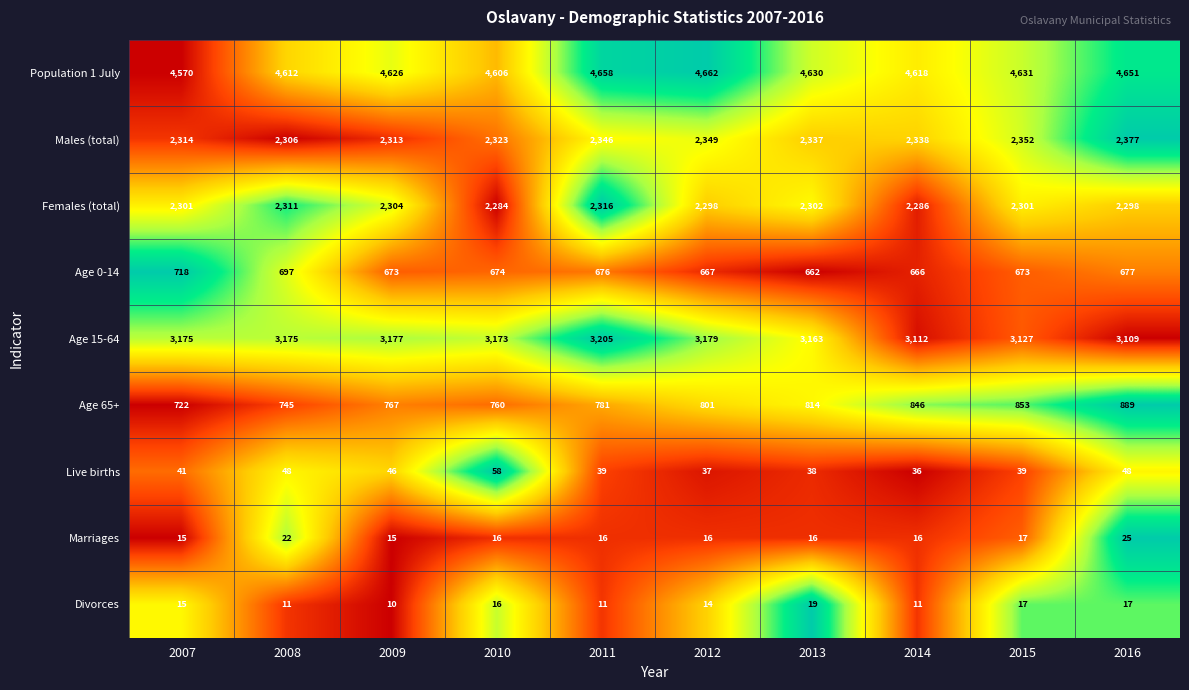

What is the sum of the Marriages values at 2016 and 2013?

41